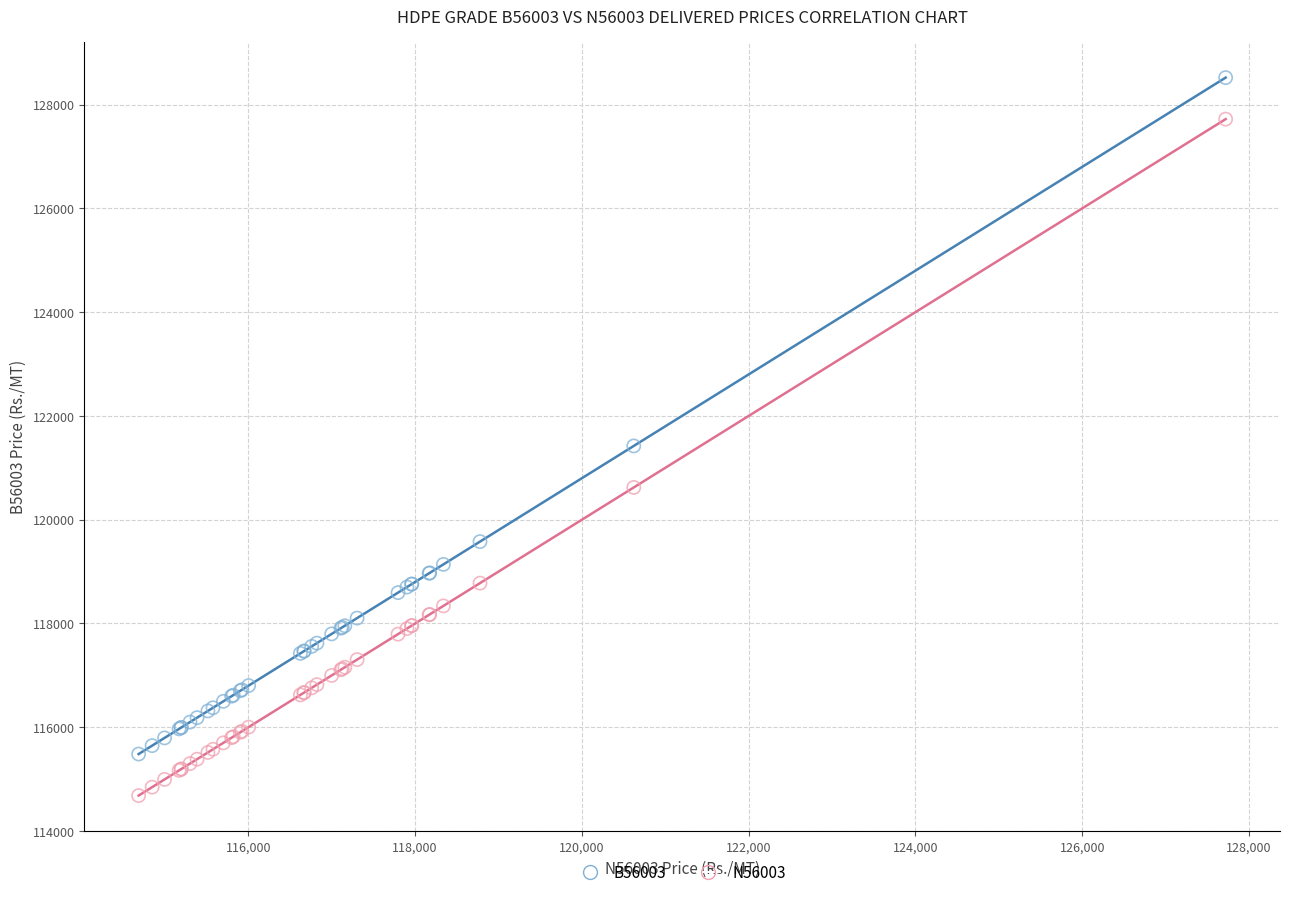

In the N56003 series, what Y value is closest to 121202?

120622